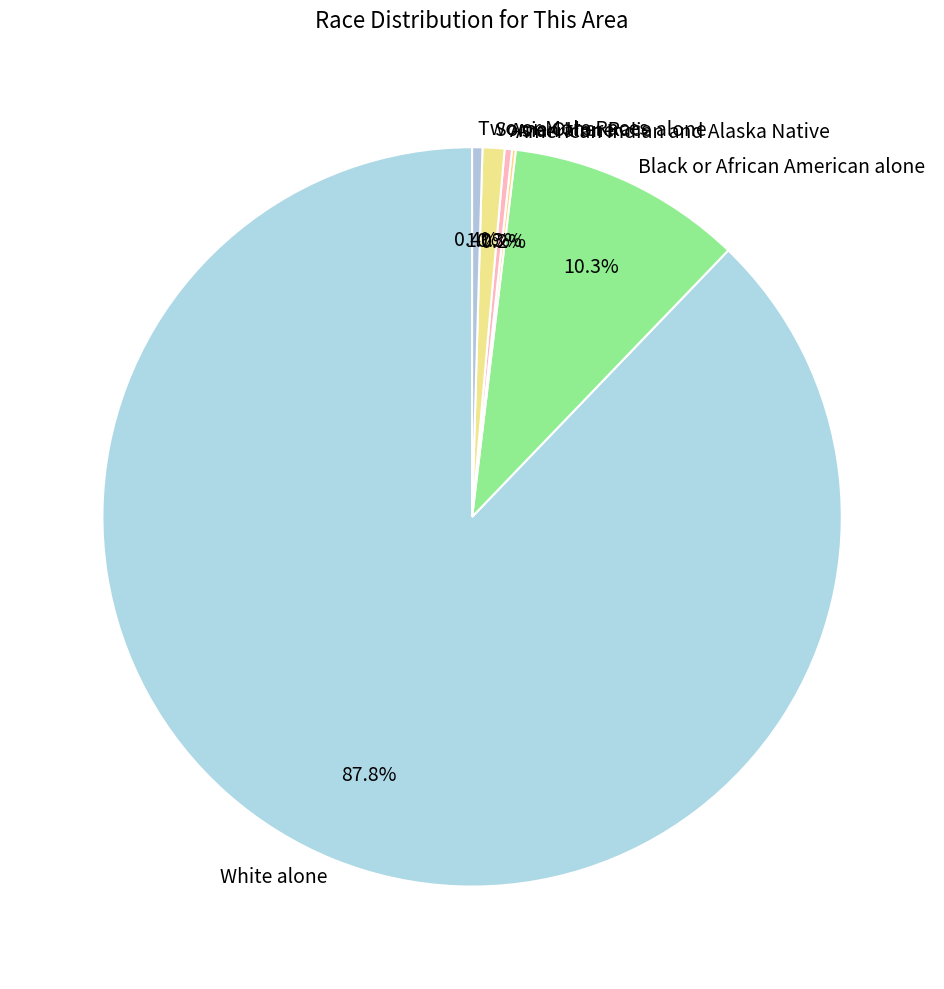

To the nearest percent, what percentage of the pie is Some Other Race alone?

1%